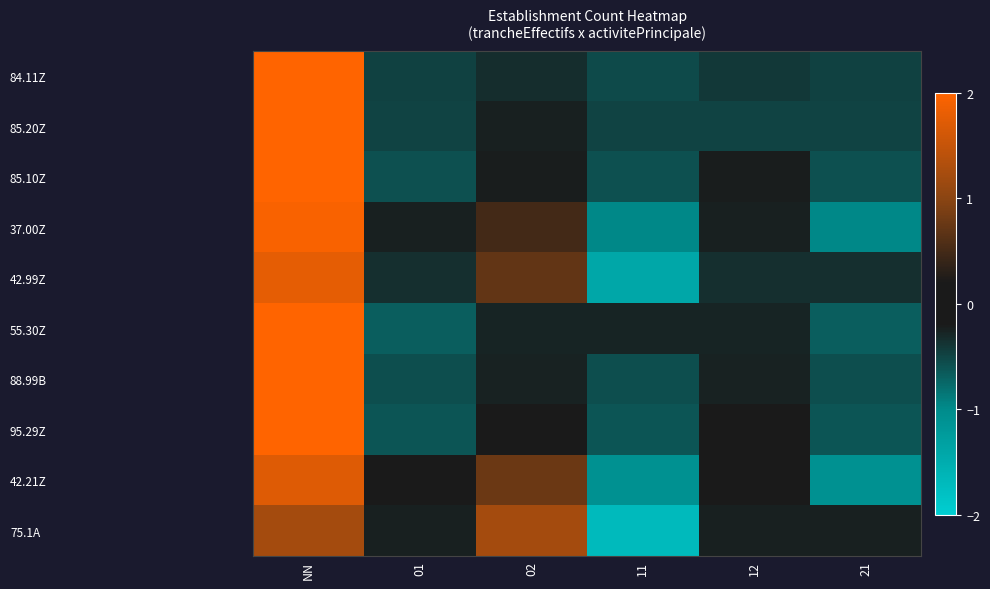

What is the difference between the highest and lowest values at 02?

1.6